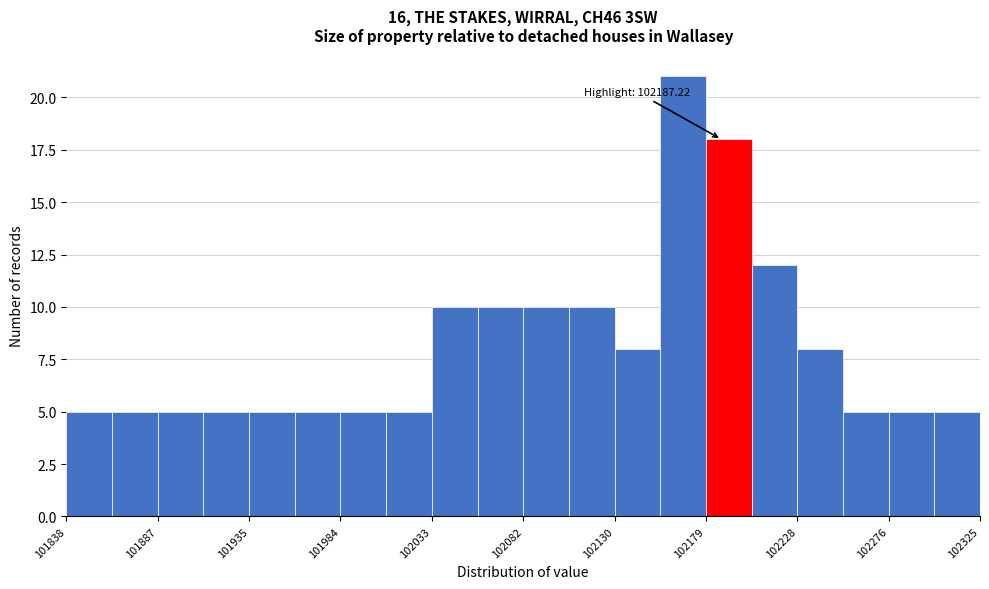

Over which range of the x-axis is the bar tallest?

102155 to 102180